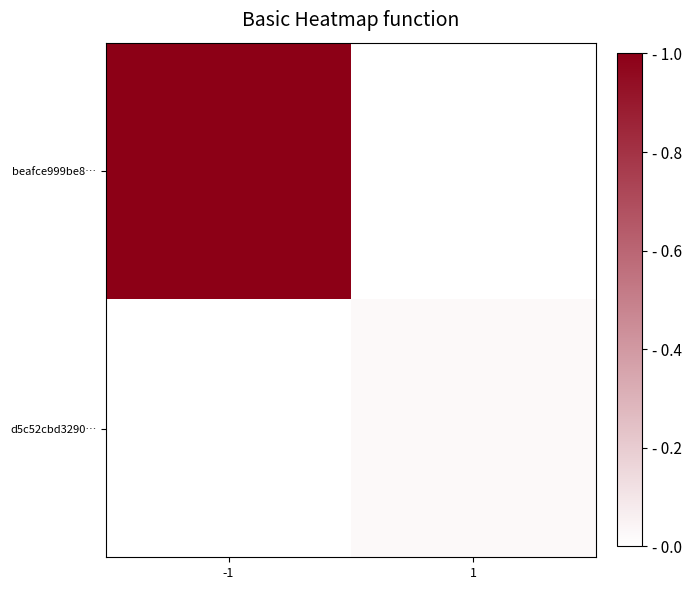

How many categories are shown in the chart?

2